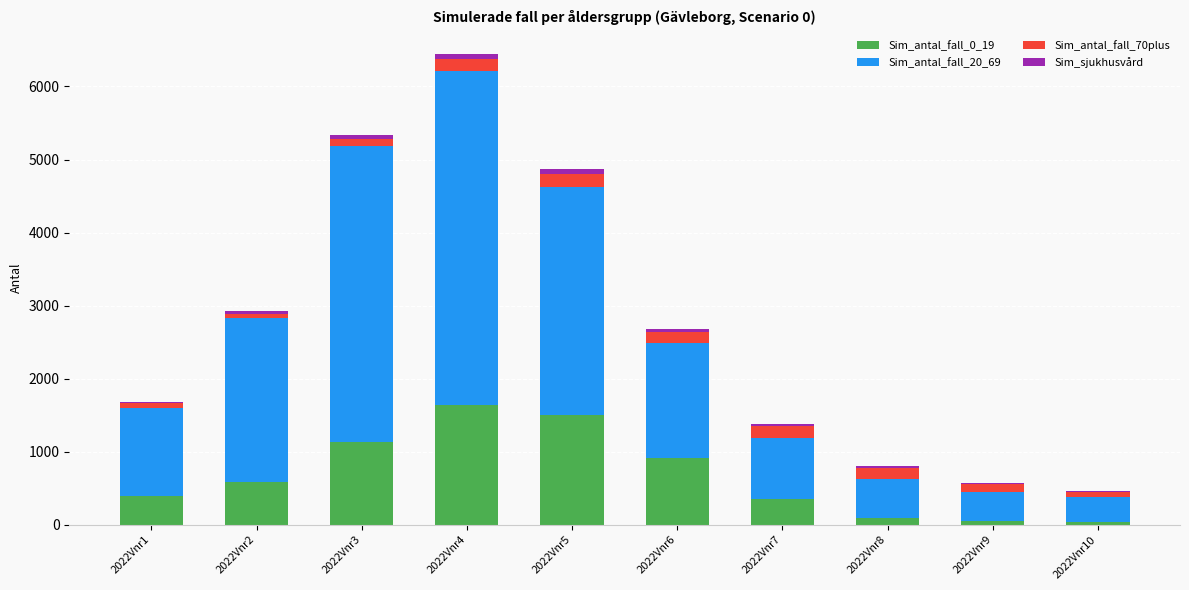

The value of Sim_antal_fall_0_19 at 2022Vnr7 is 618.5. True or false?

False